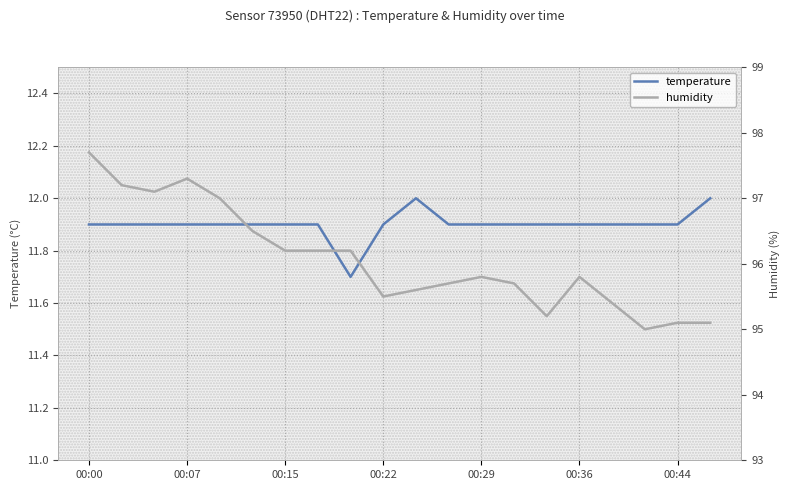

Count the number of data series in this chart.

2